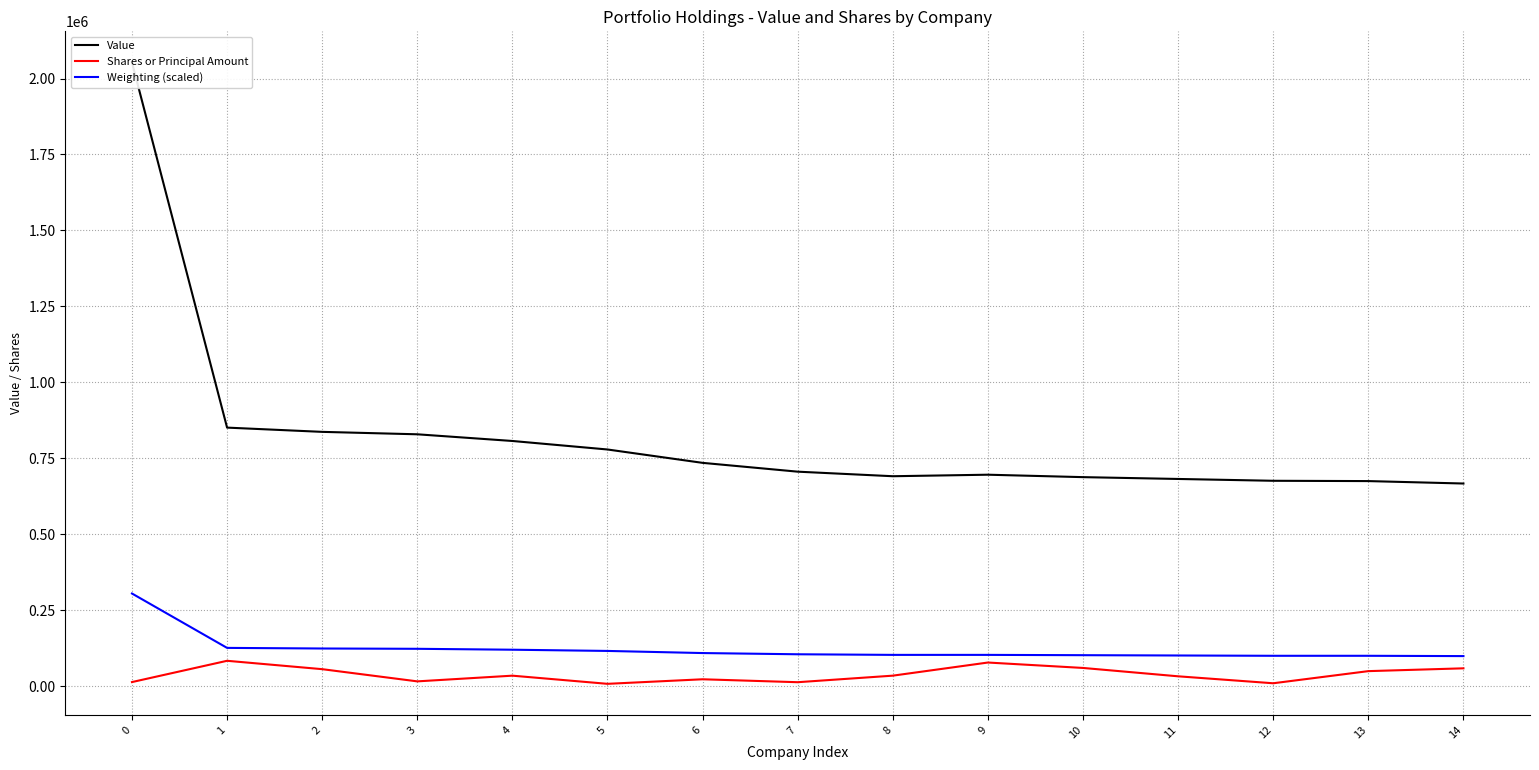

How many data points in Weighting (scaled) are less than 105000?

7